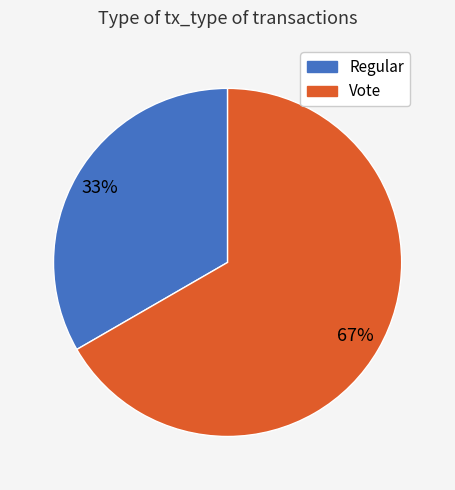

What percentage is the Vote slice, to the nearest percent?

67%